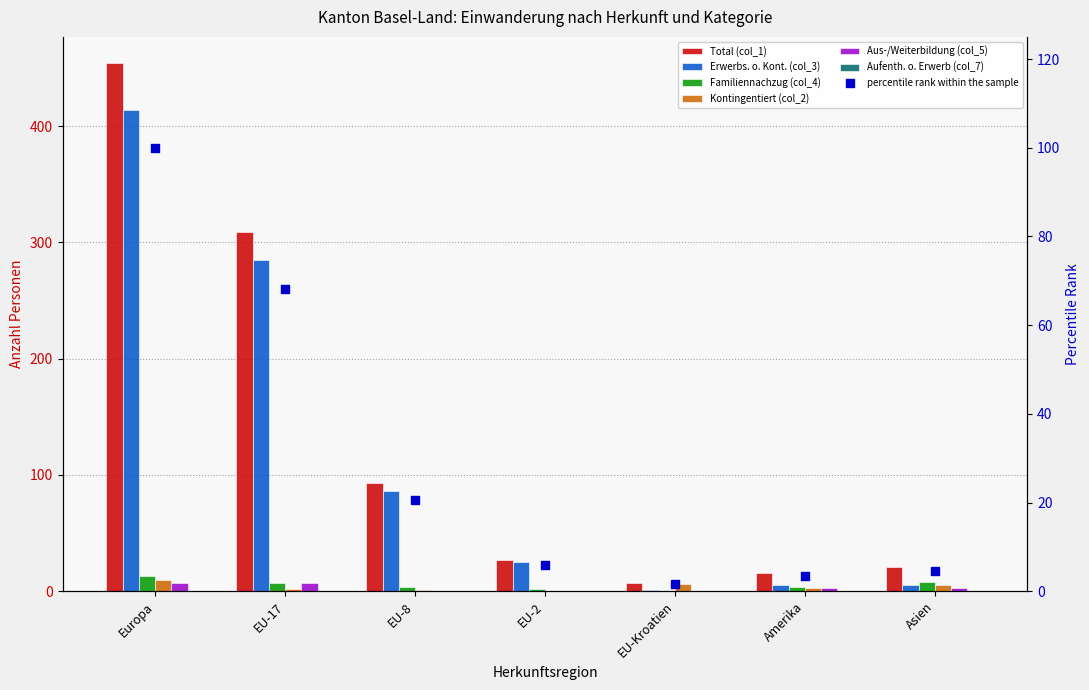

At which category is the sum across all series the highest?

Europa